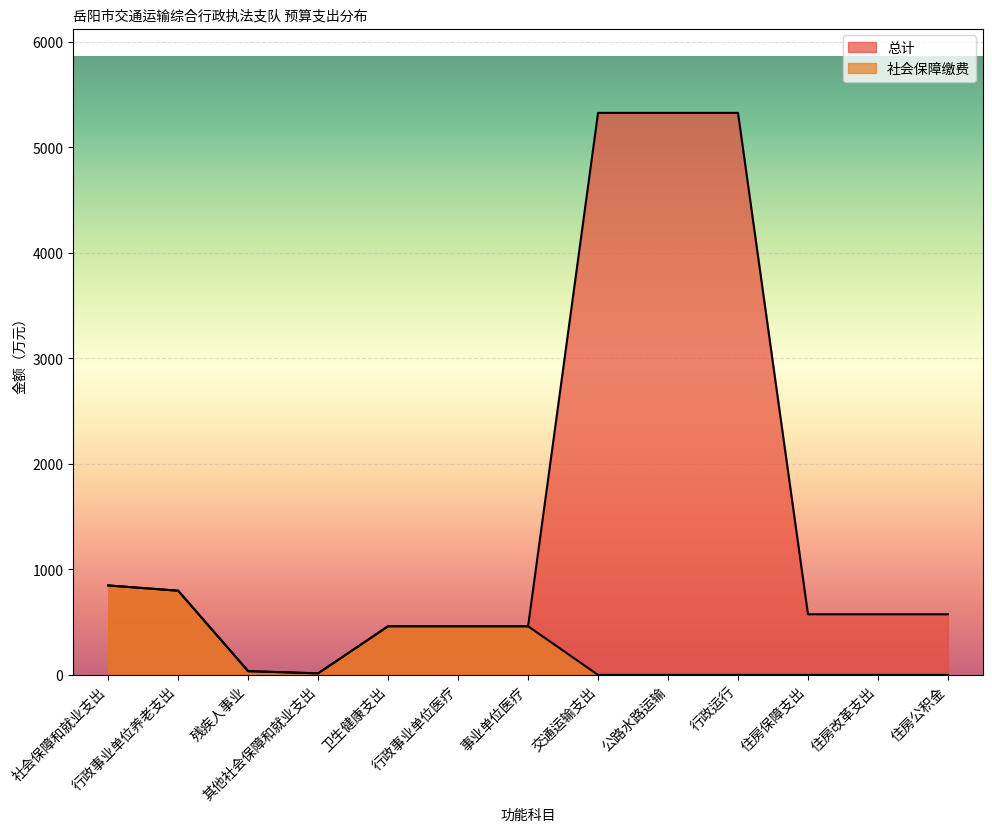

How many values in the 总计 series are below 574?

5